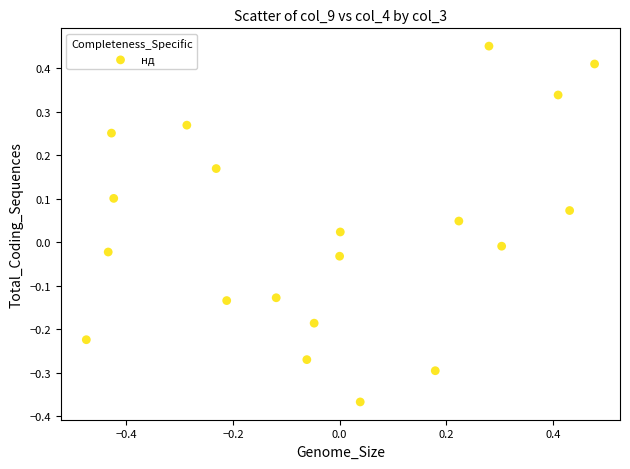

What is the range of X values (max minus min)?

1.0